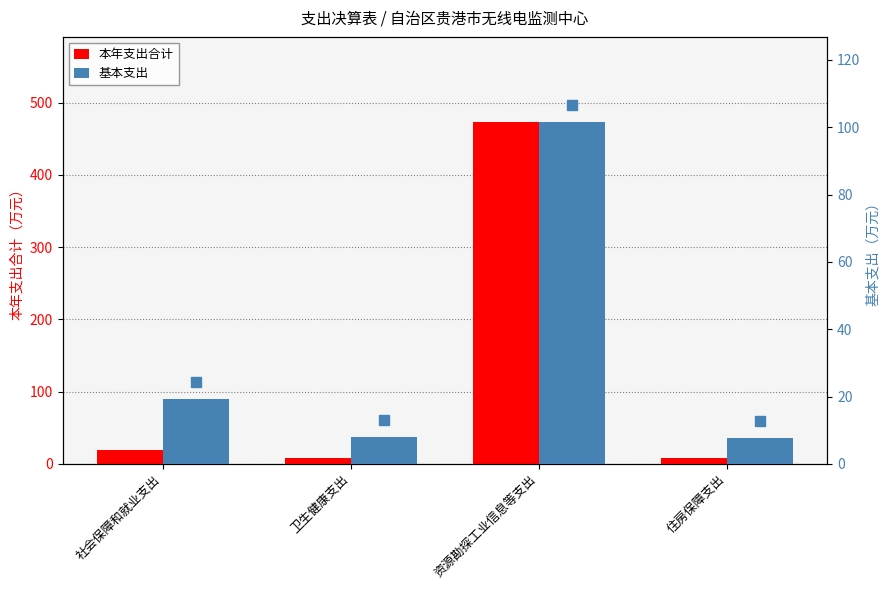

Count the number of categories in the chart.

4